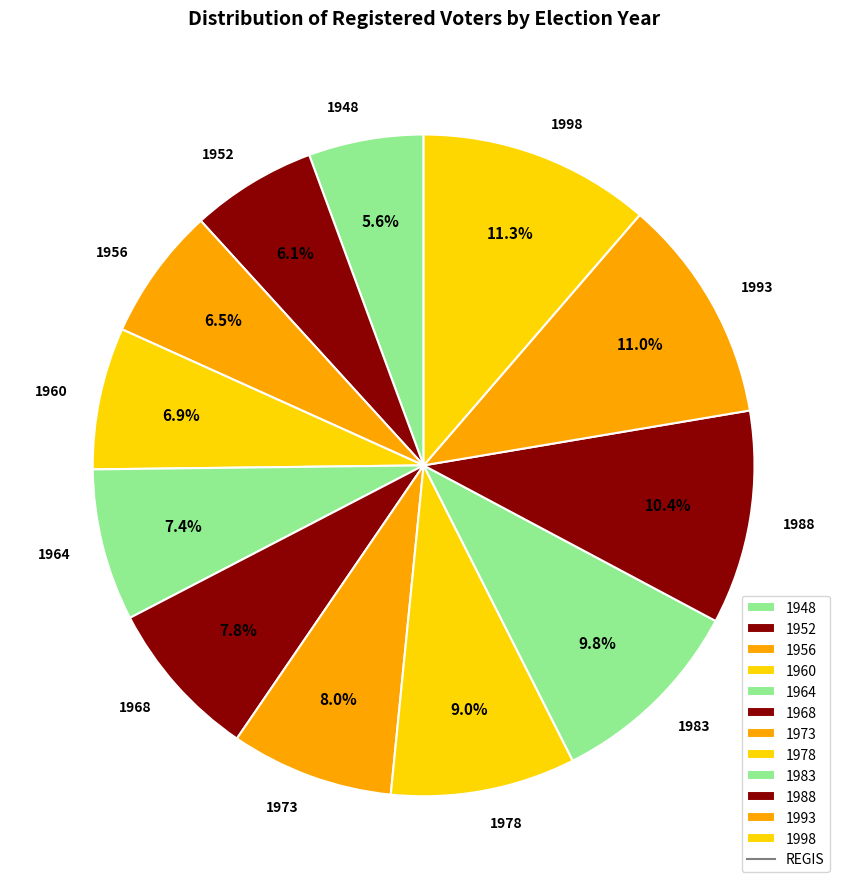

Is 1988 the majority of the pie?

No